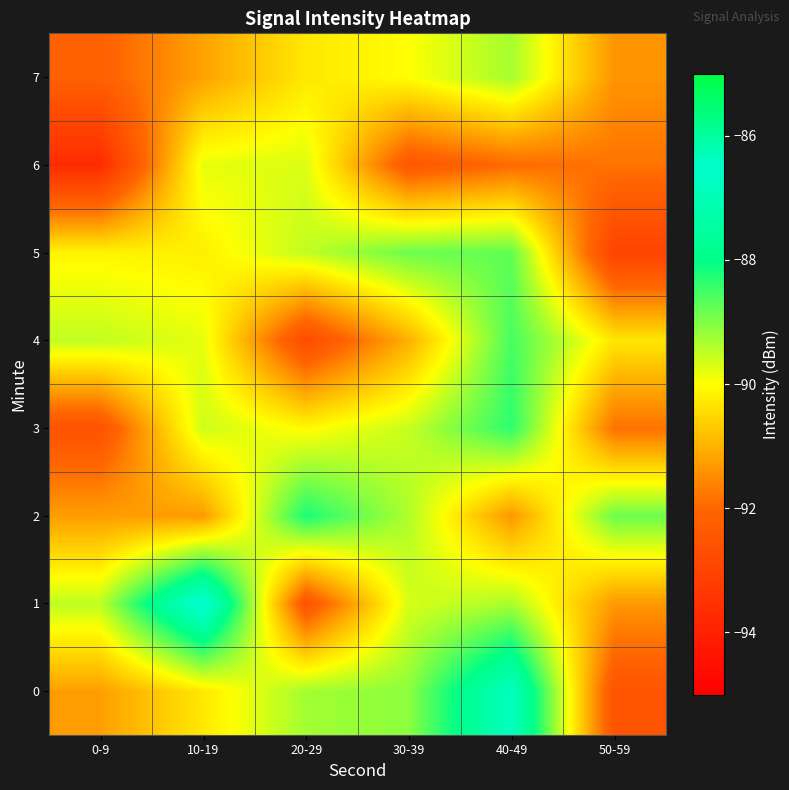

Which series changed the most between 0-9 and 10-19?

6